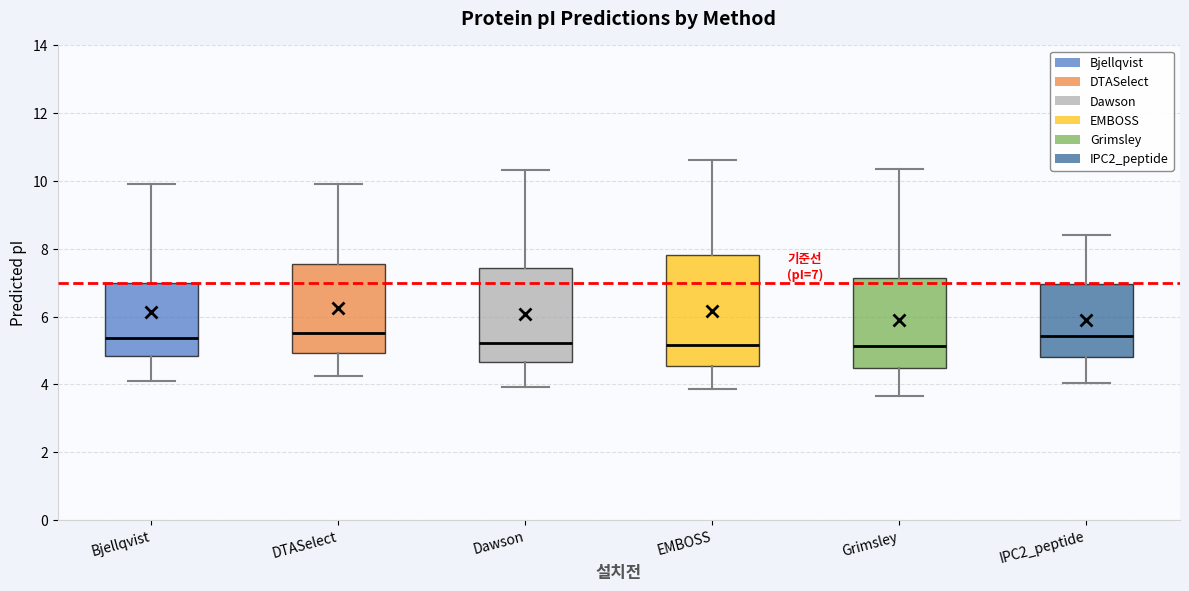

Comparing the boxes themselves (not the whiskers), which one is the tallest?

EMBOSS